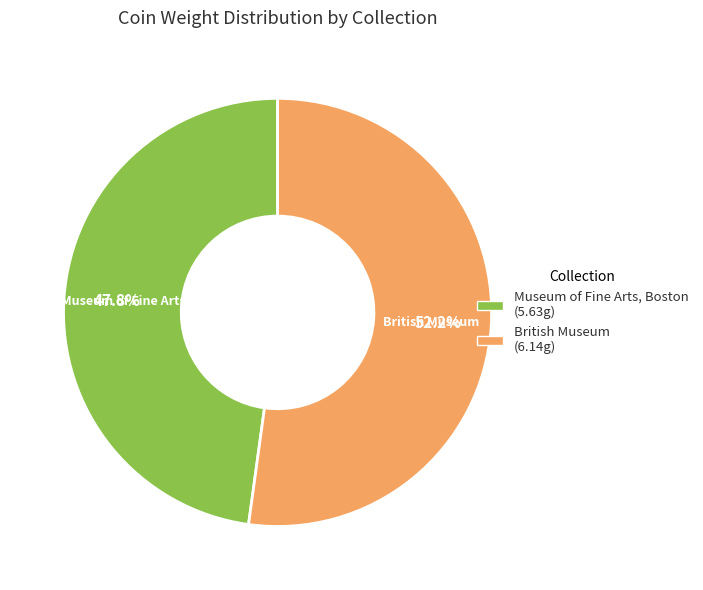

Combined, do British Museum and Museum of Fine Arts, Boston account for over 50%?

Yes